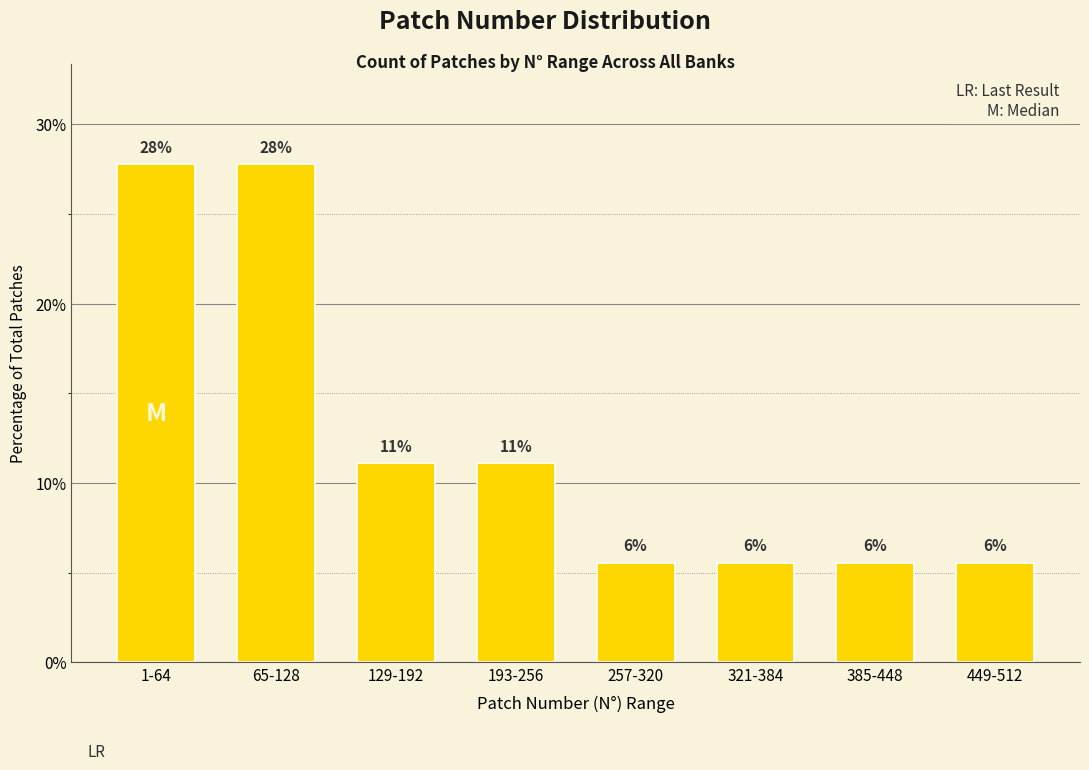

How many bars are there in total?

8